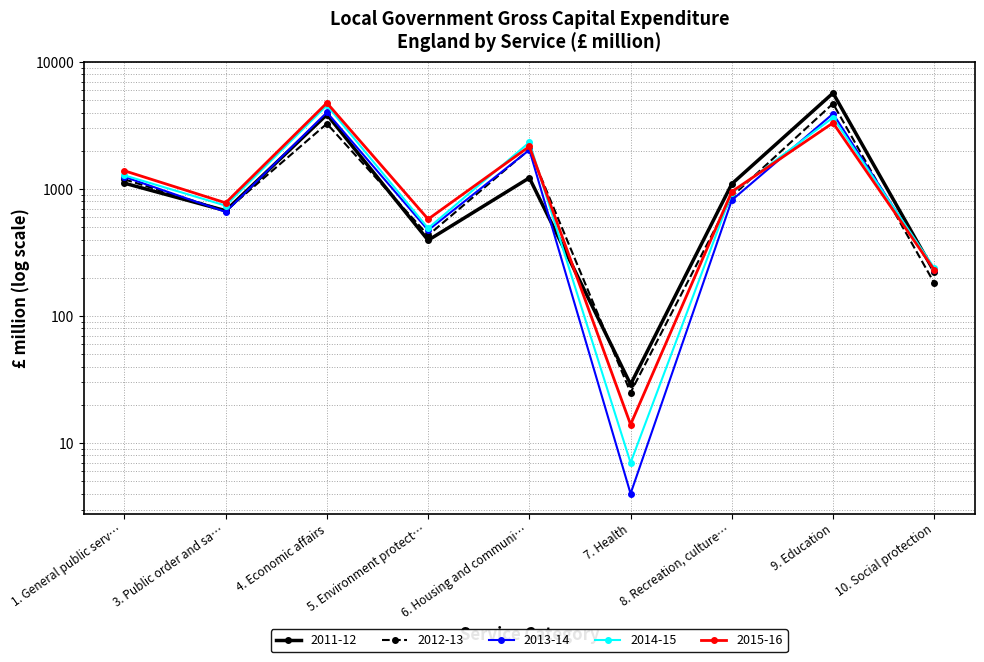

True or false: 2014-15 and 2015-16 cross at least once.

True